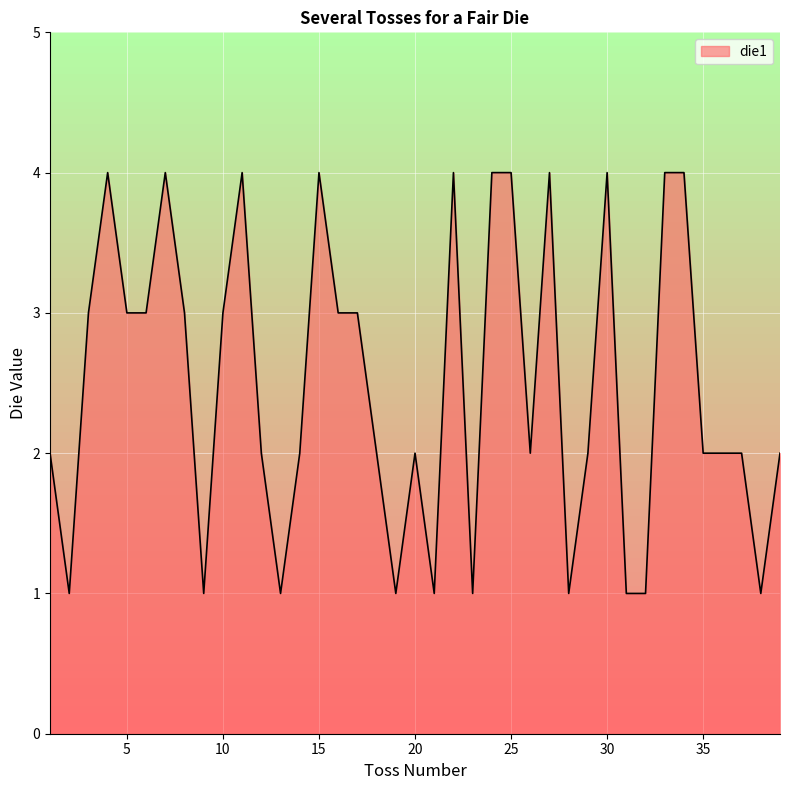

True or false: there are more than 0 points higher than both neighbors.

True